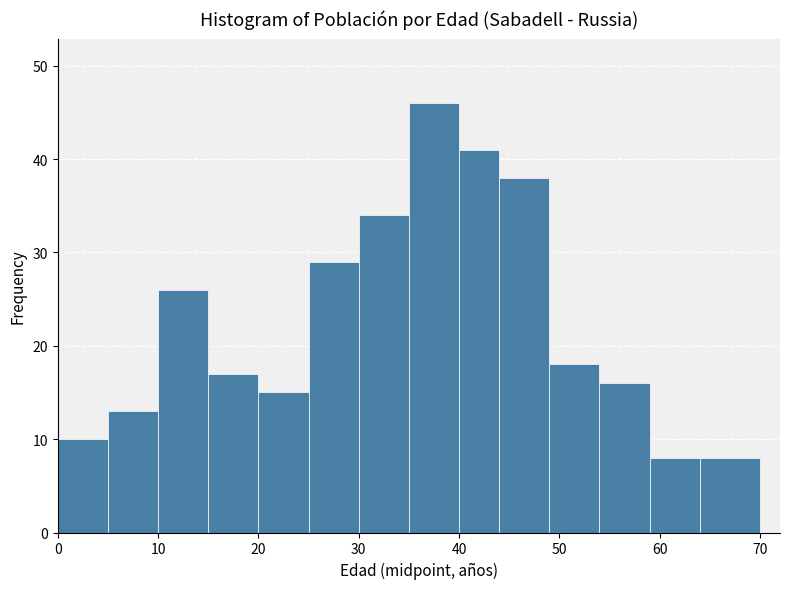

How tall is the bar that spans 40 to 44 on the x-axis? The values are not printed on the chart, so give them approximately, as read against the axis.

41